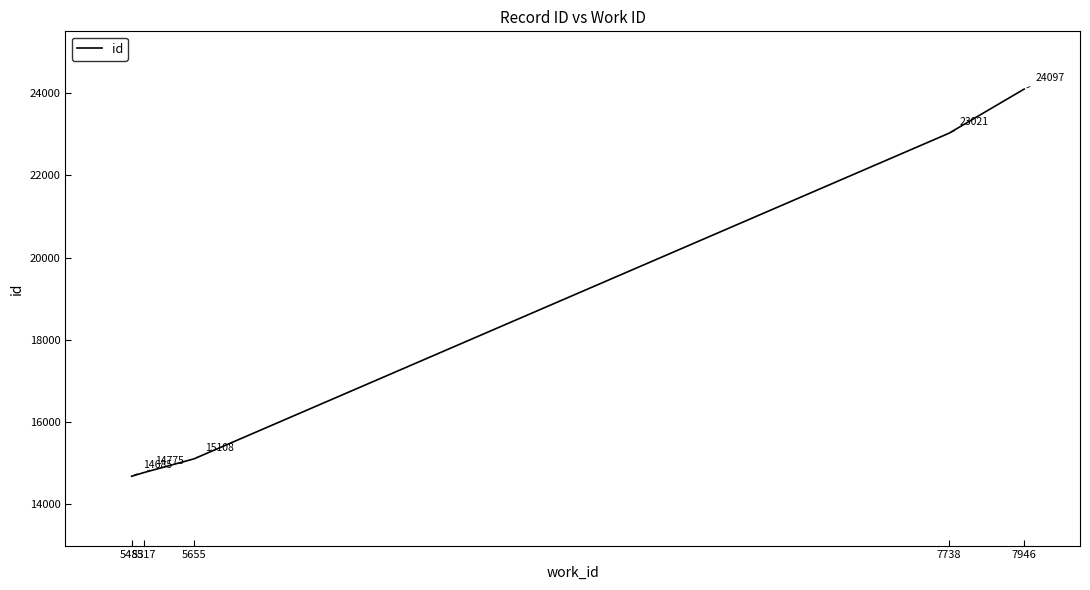

True or false: there are more than 2 points higher than both neighbors.

False